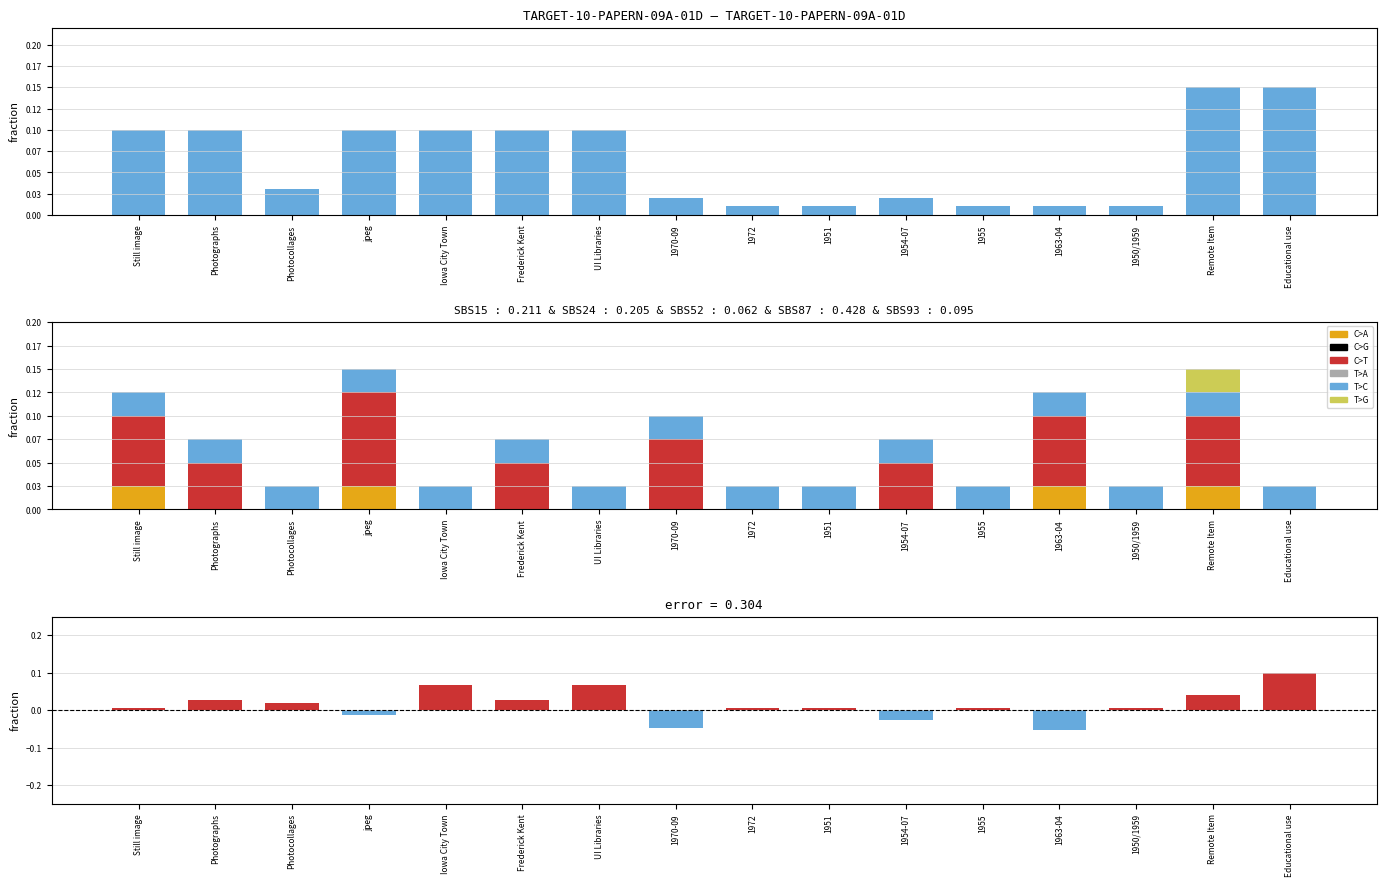

How many data points does each series have?

16